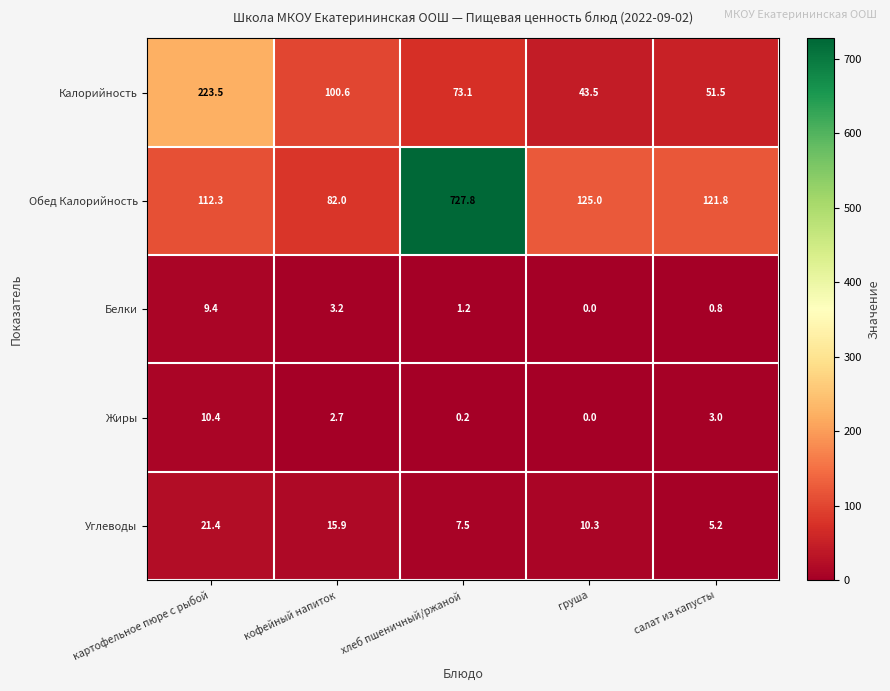

Where does the Белки series first go above 1?

картофельное пюре с рыбой